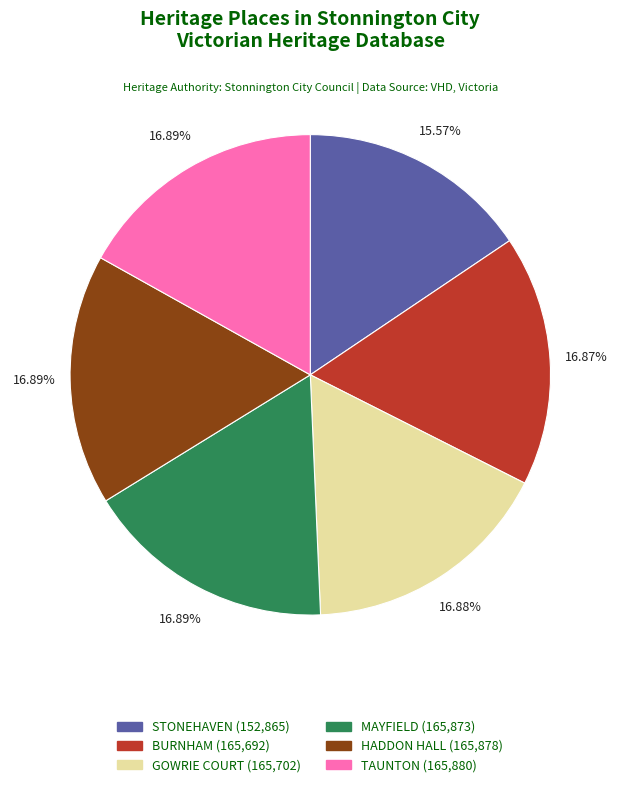

Is there any slice that represents more than half of the pie?

No